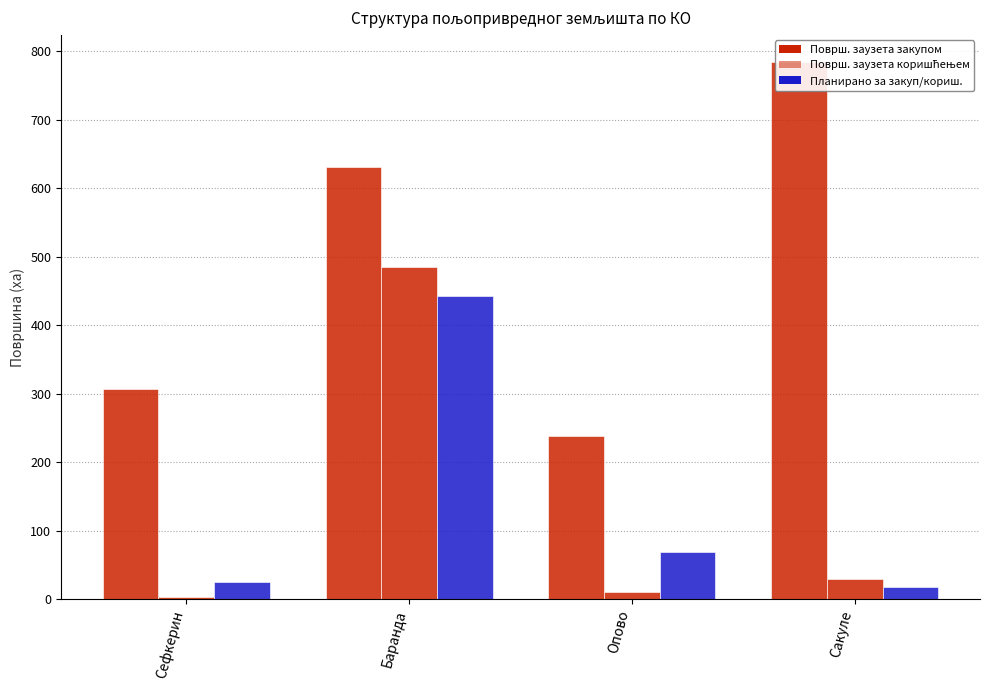

At which category is the sum across all series the highest?

Баранда